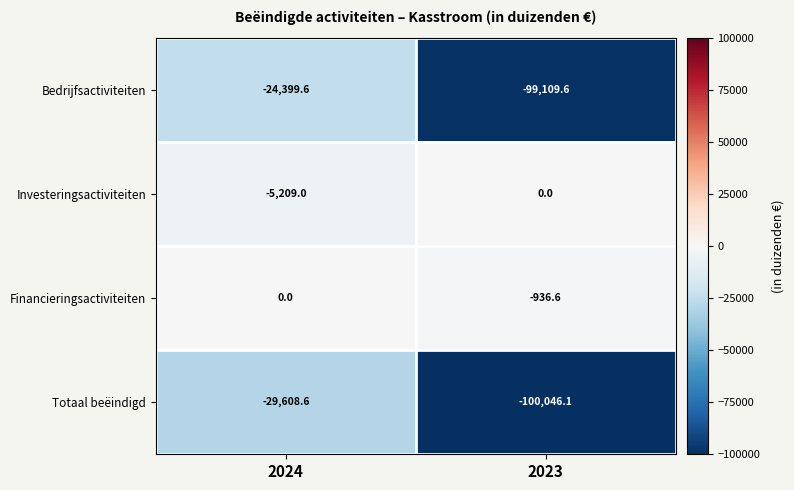

The value of Totaal beëindigd at 2023 is -58583.8. True or false?

False